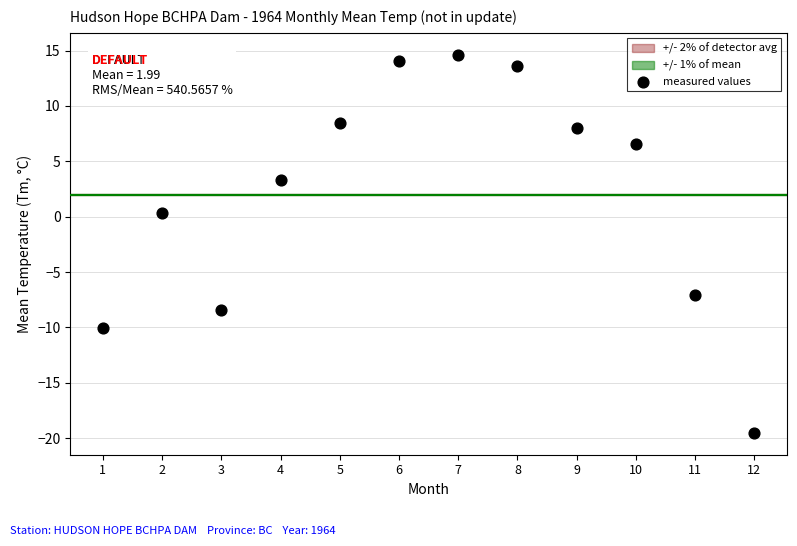

What is the average X value?

6.5